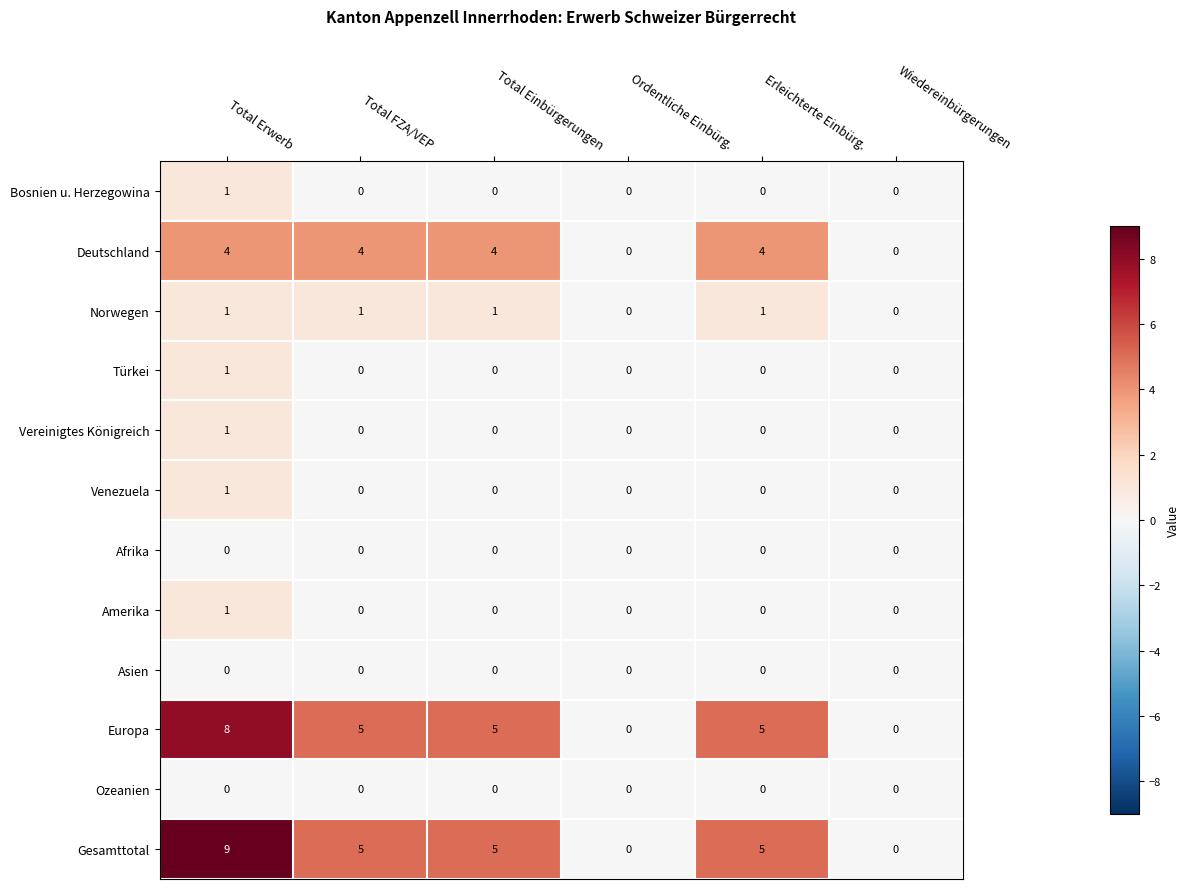

What is the difference between the Gesamttotal values at Ordentliche Einbürg. and Total Erwerb?

9